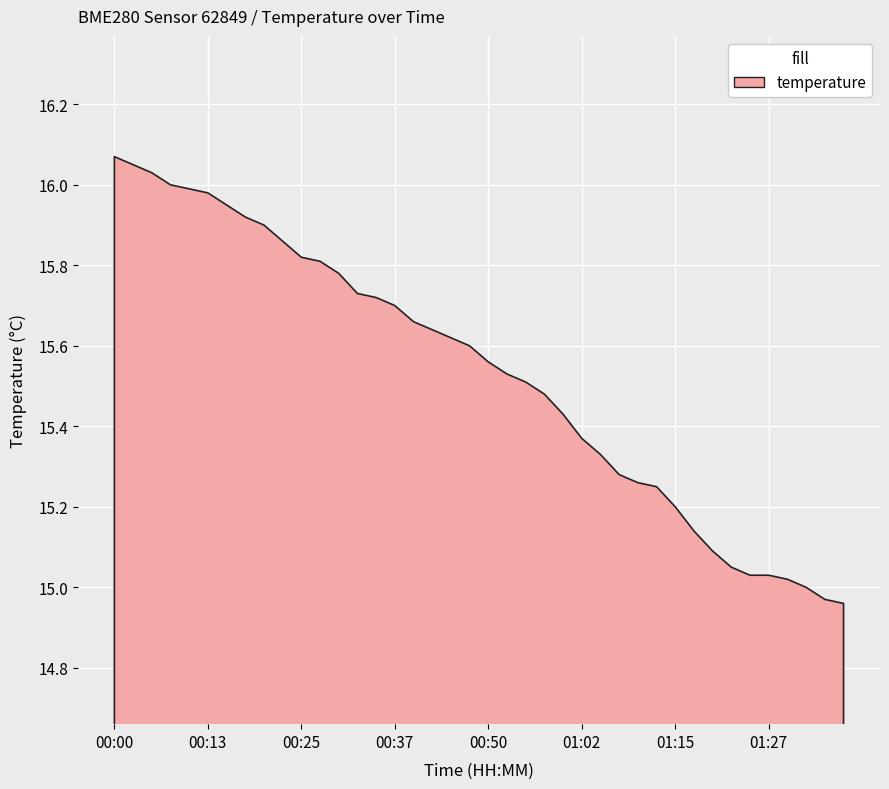

What is the sum of all values?

621.3